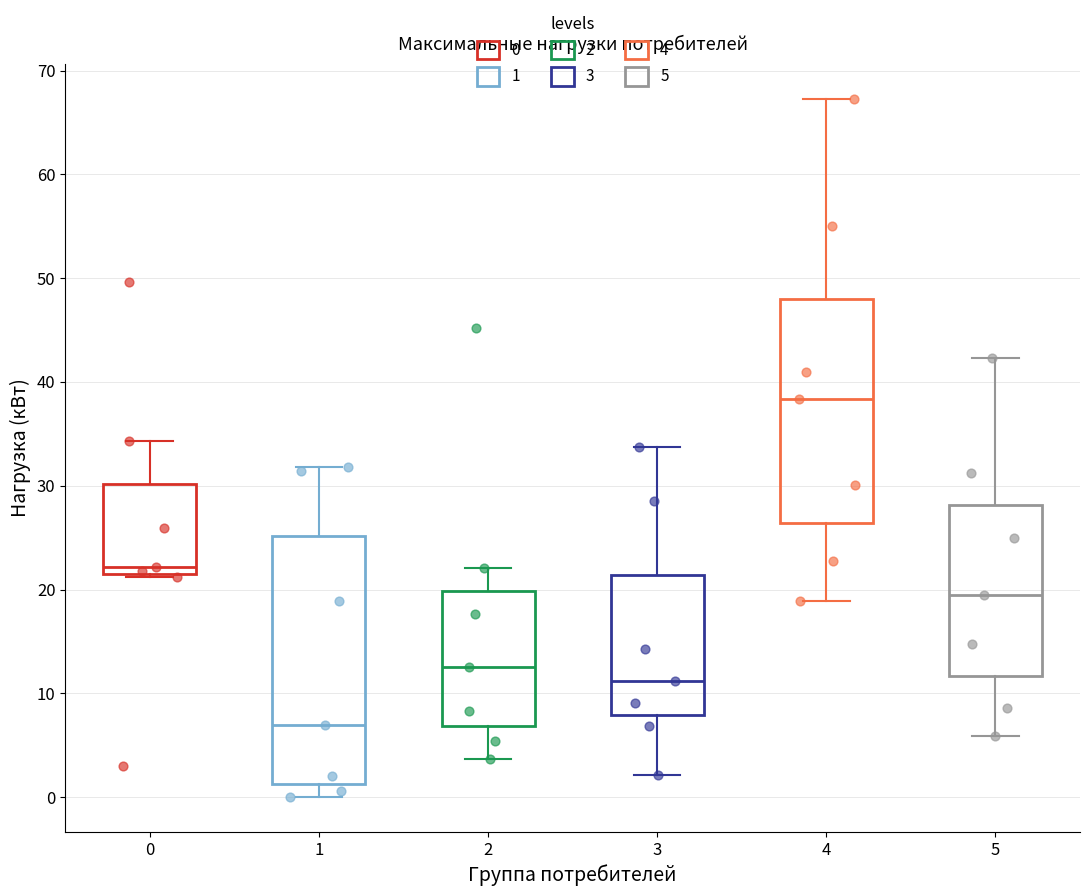

Where does the upper whisker of the box at x = 0 end on the y-axis? The values are not printed on the chart, so give them approximately, as read against the axis.

34